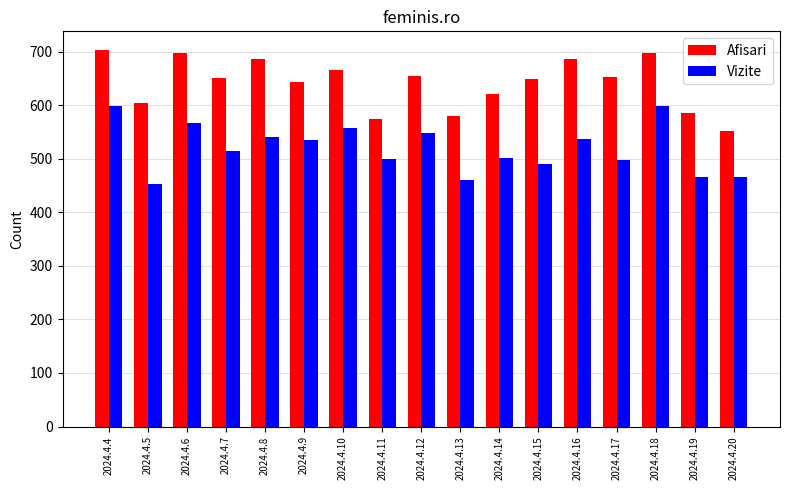

What is the sum of all Vizite values?

8832